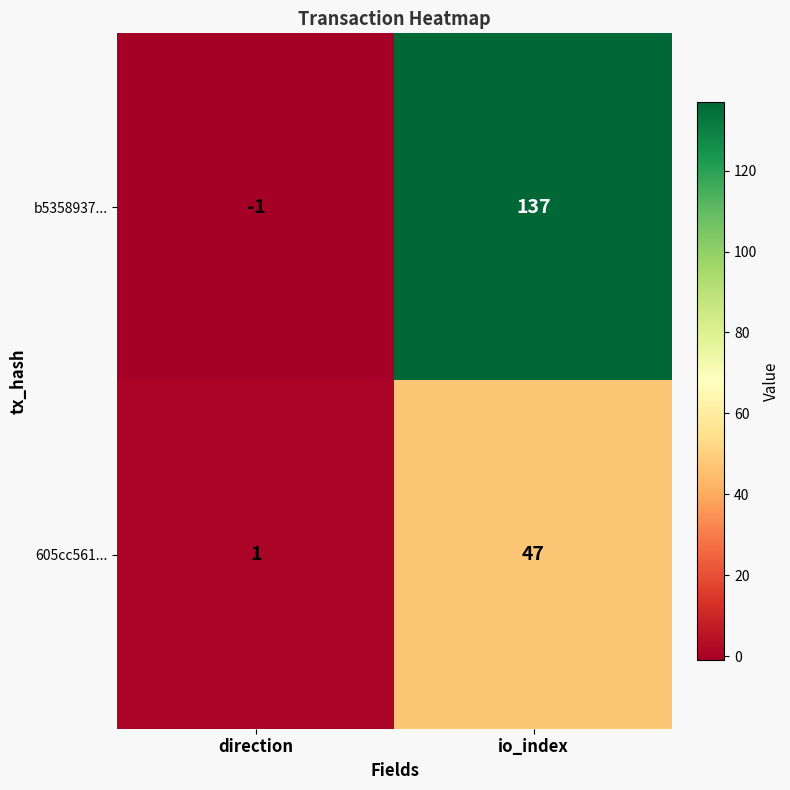

Is the value of b5358937... at io_index greater than the value of 605cc561... at io_index?

Yes